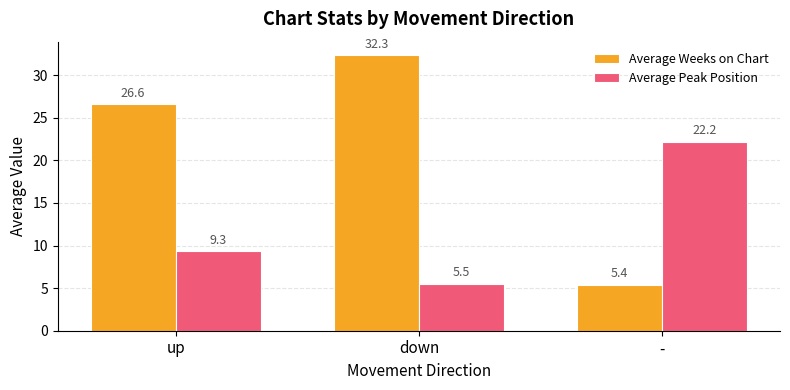

Between down and -, which series saw the biggest shift?

Average Weeks on Chart